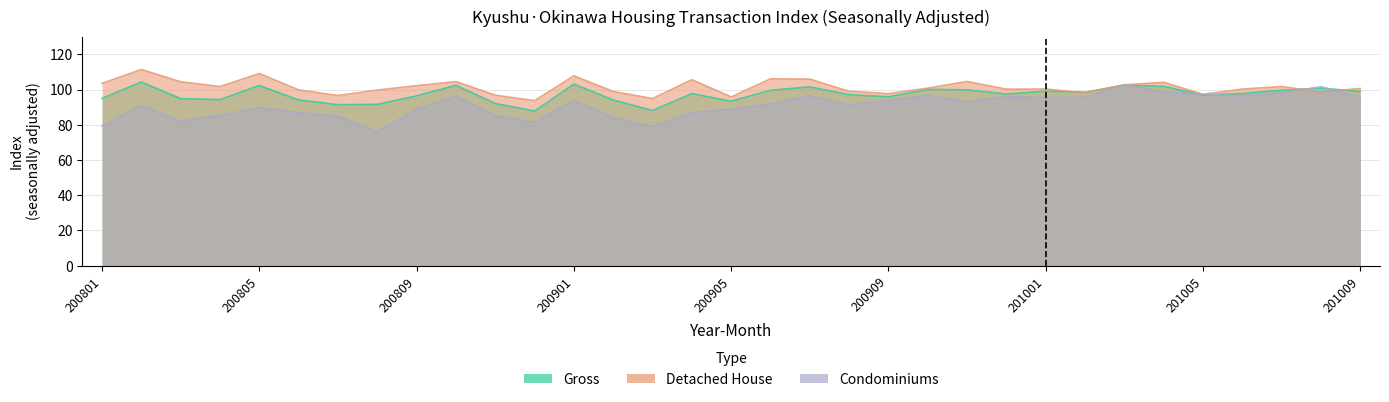

How many interior local valleys does the Gross series have?

9